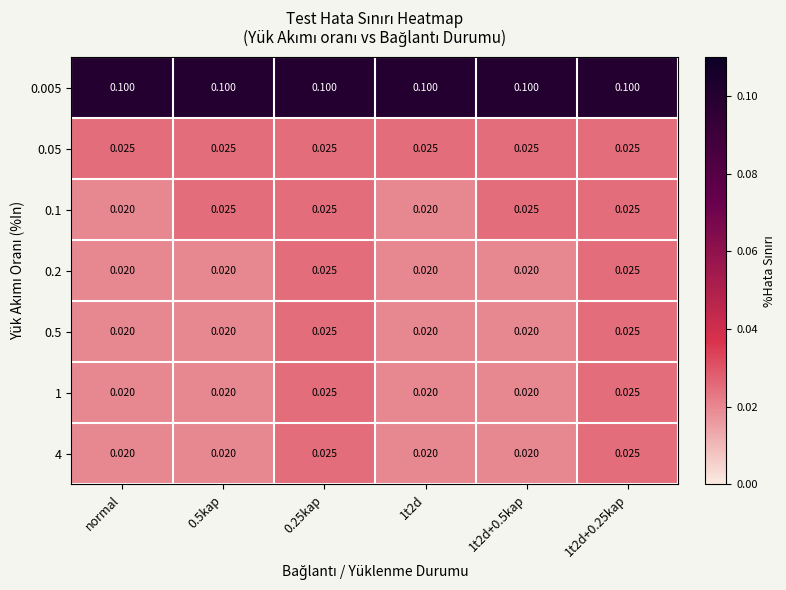

Between 0.25kap and normal, which is larger?

0.25kap